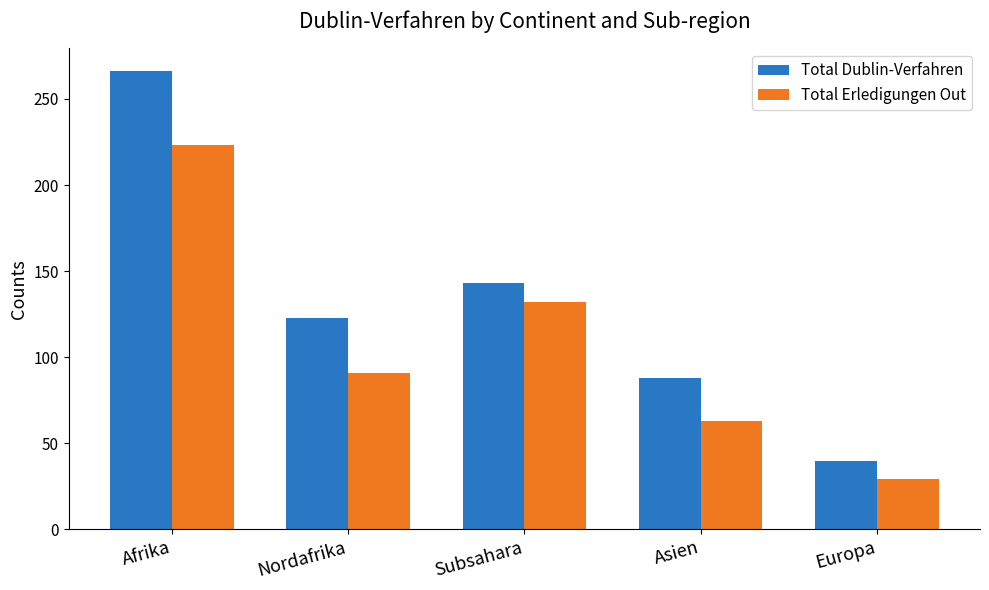

At which category does the chart reach its minimum across all series?

Europa